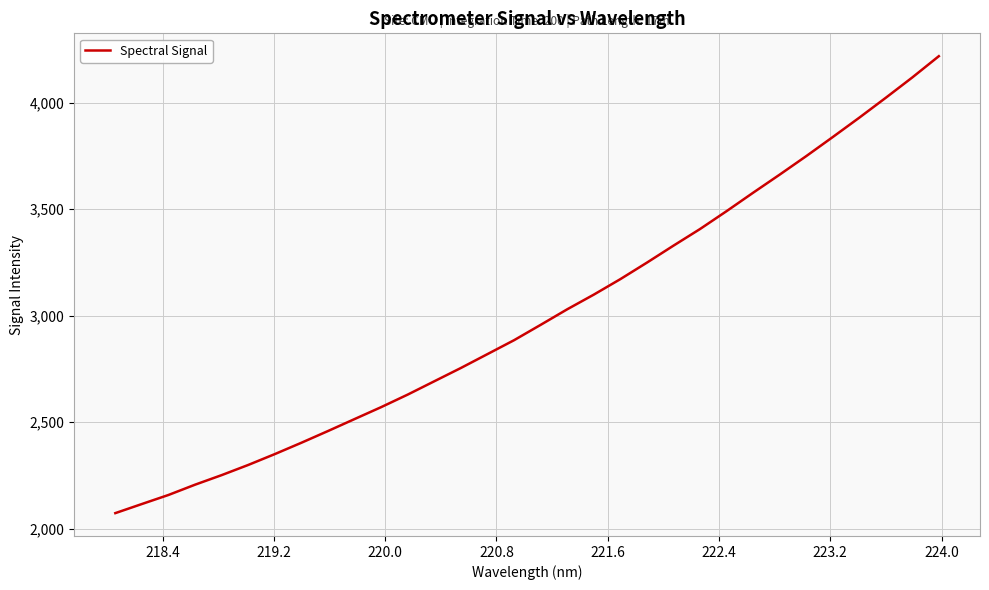

What is the maximum value shown in the chart?

4217.6